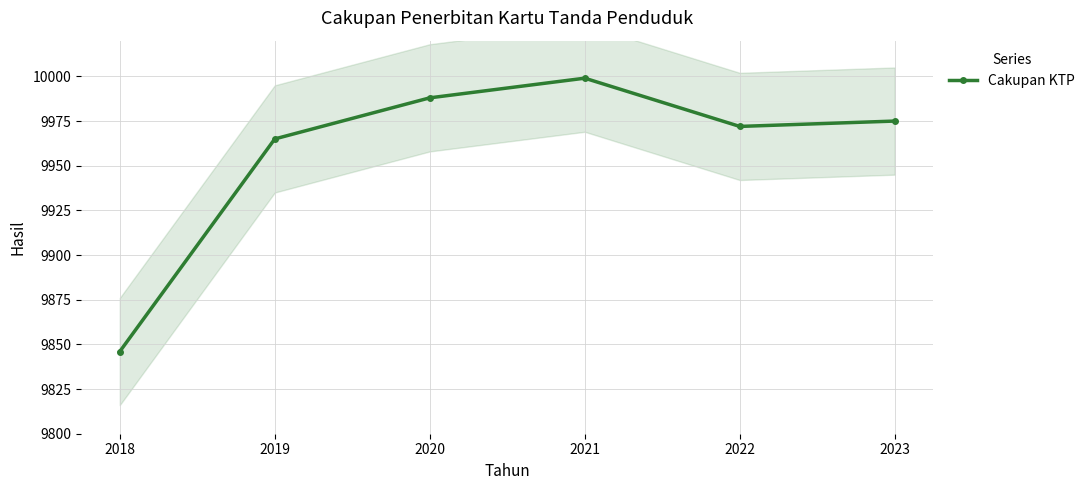

Approximately how many times larger is the value at 2019 compared to 2020?

1.0